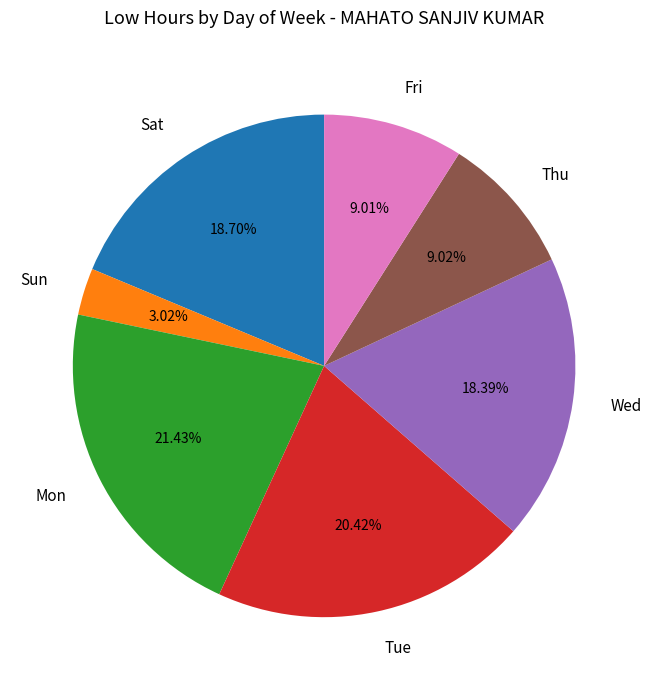

What is the total percentage of Tue and Sat?

39.1%